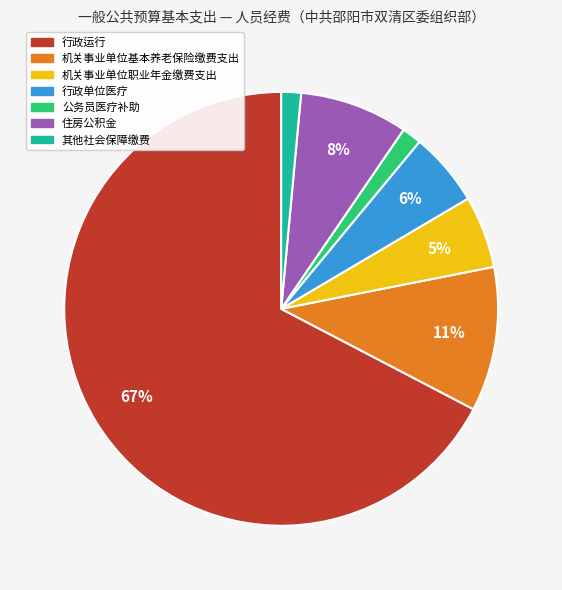

To the nearest percent, what portion does 住房公积金 represent?

8%